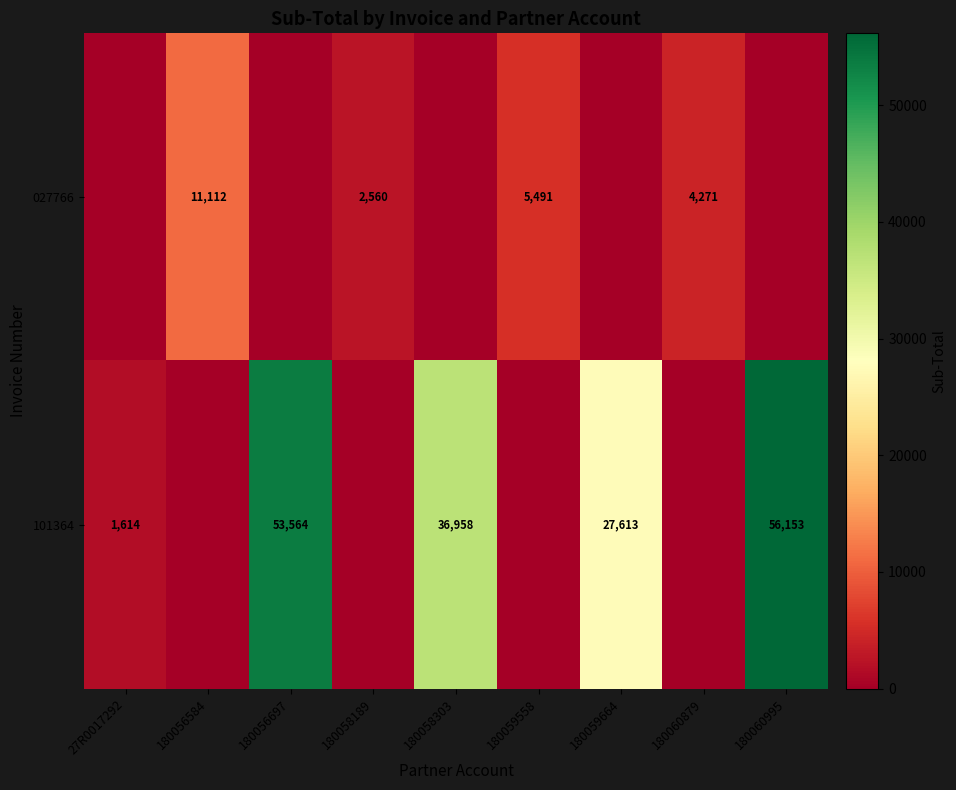

Count the number of data series in this chart.

2